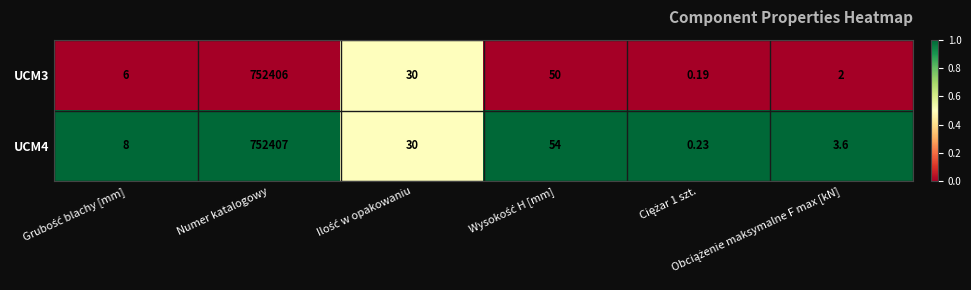

How many data points in UCM3 are less than 30?

3